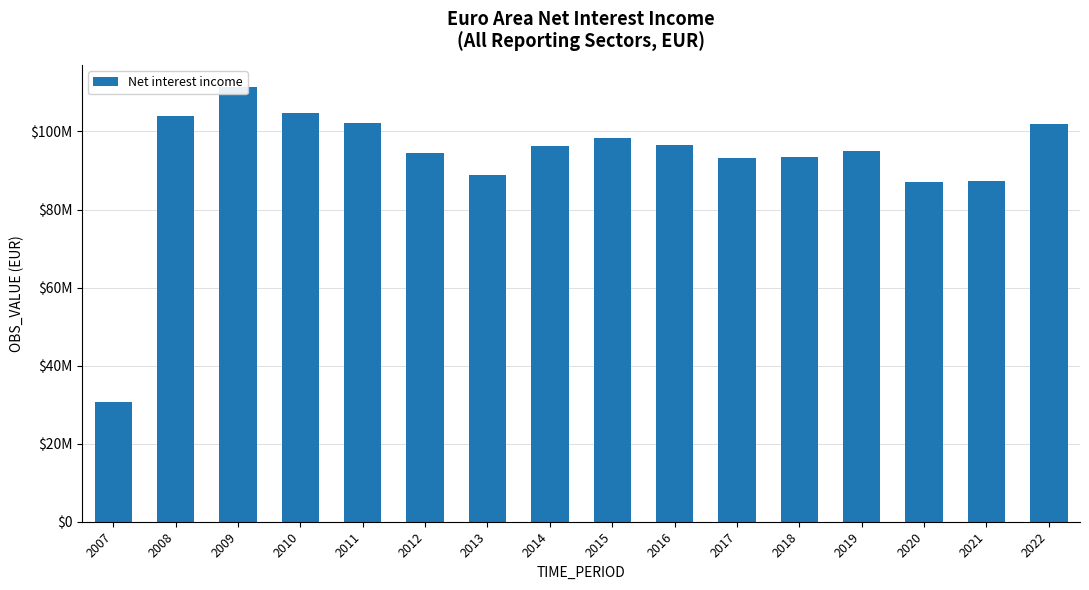

The chart shows a value of 38238777.1 at 2017. True or false?

False